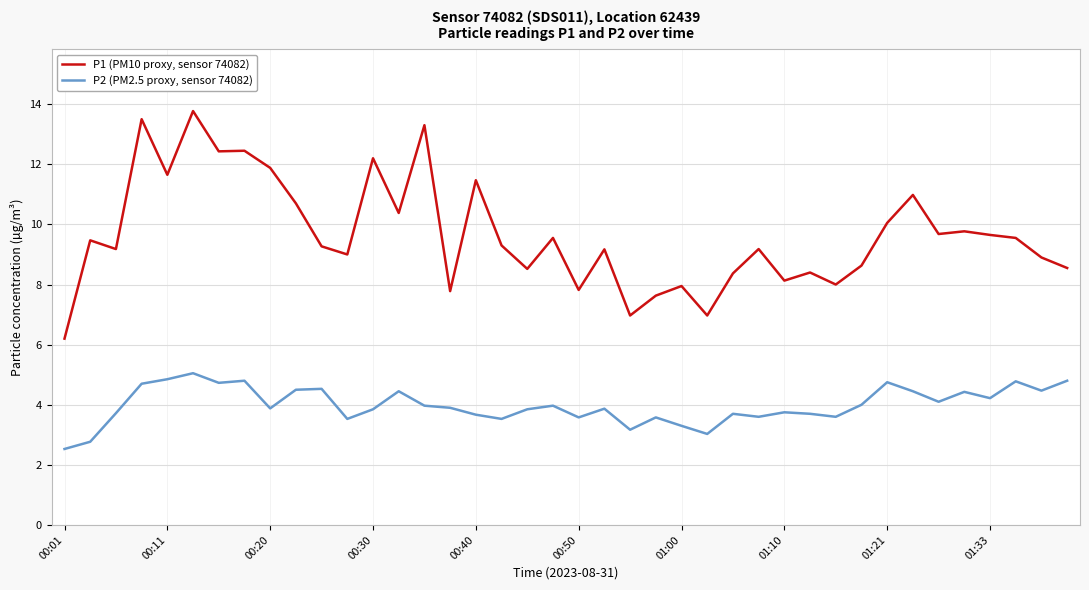

What is the highest value of the P1 (PM10 proxy, sensor 74082) series?

13.8